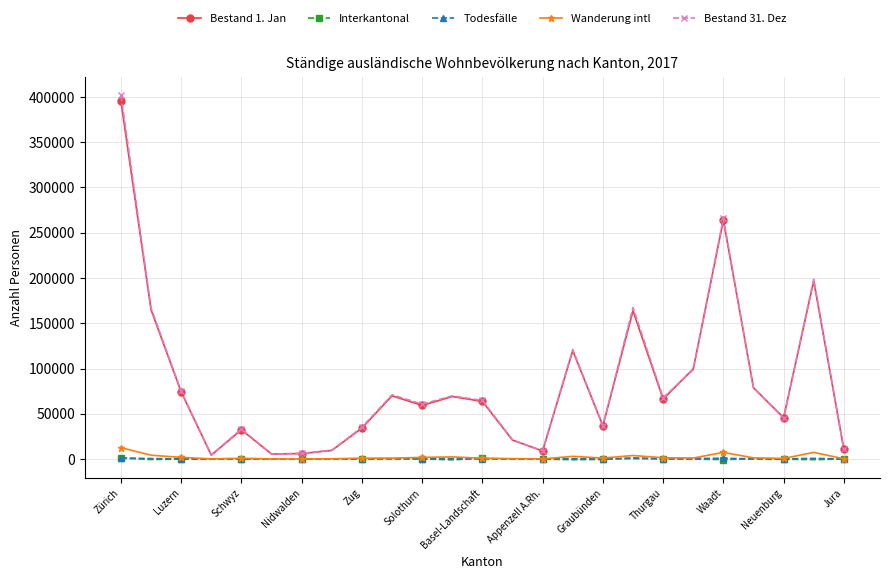

Which series has the largest range (max minus min)?

Bestand 31. Dez